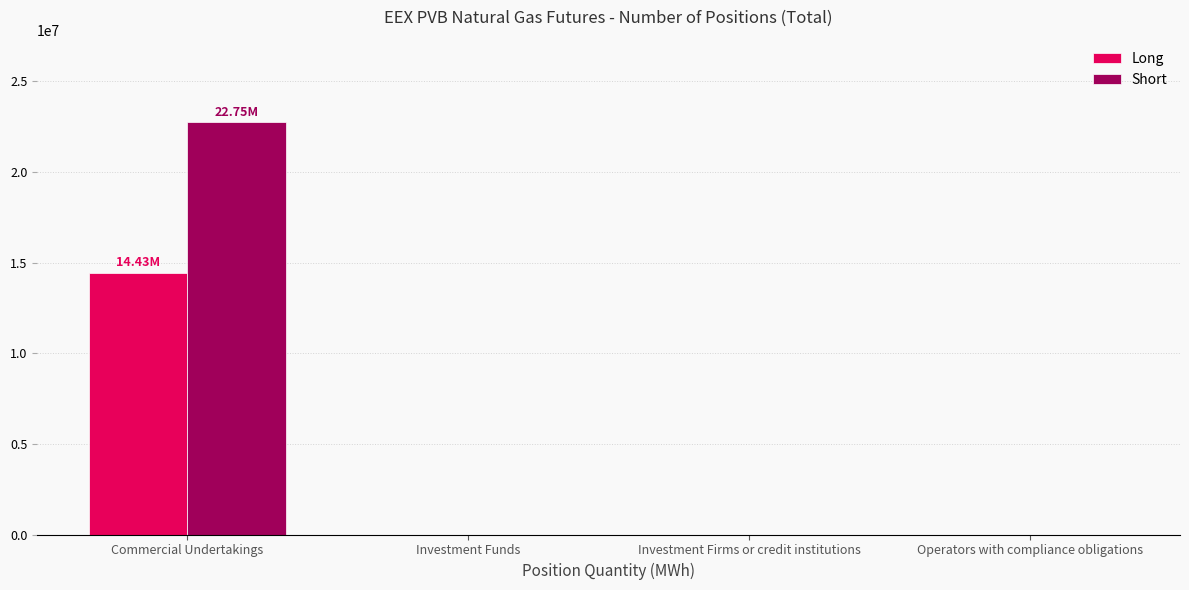

What is the sum of all Long values?

14429764